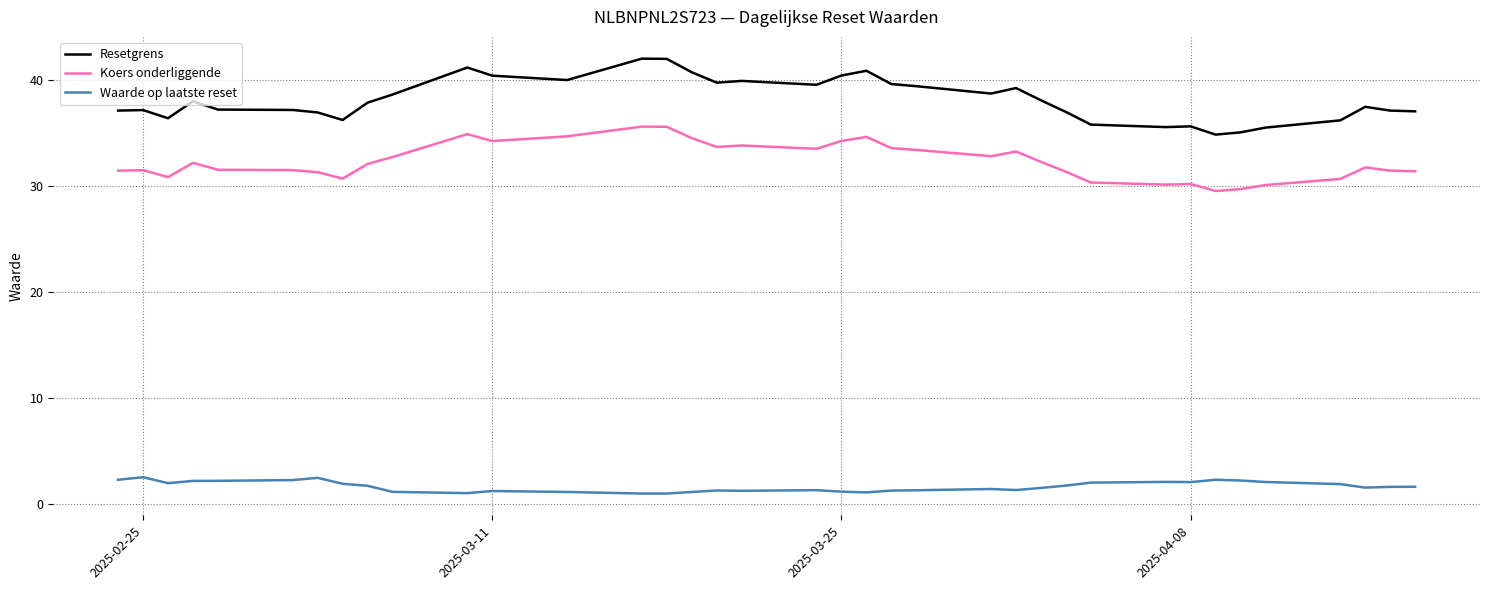

What is the lowest value of the Waarde op laatste reset series?

1.0